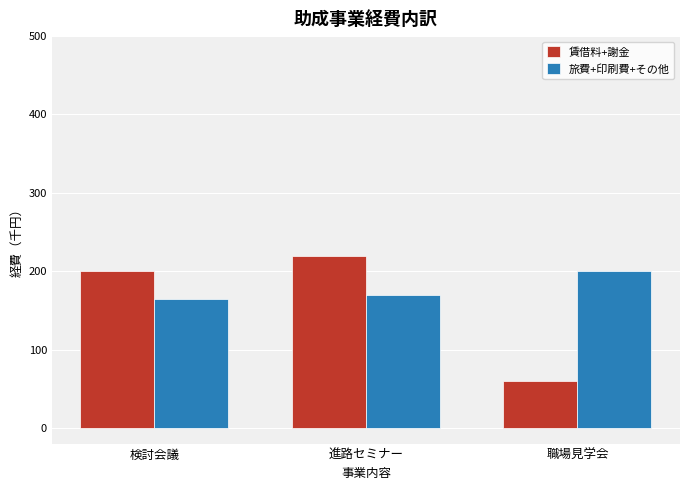

Reading left to right, extract all data points from this chart.

賃借料+謝金: 200	220	60
旅費+印刷費+その他: 165	170	200